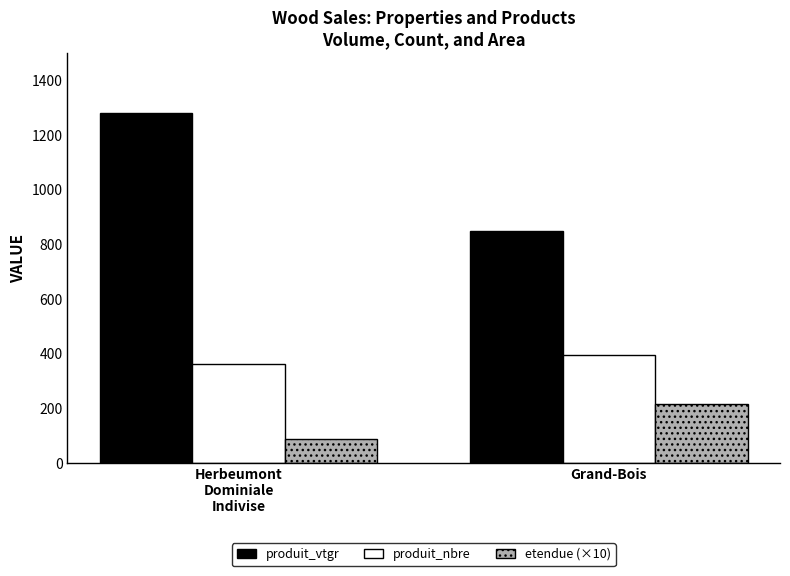

At which category is the sum across all series the highest?

Herbeumont
Dominiale
Indivise